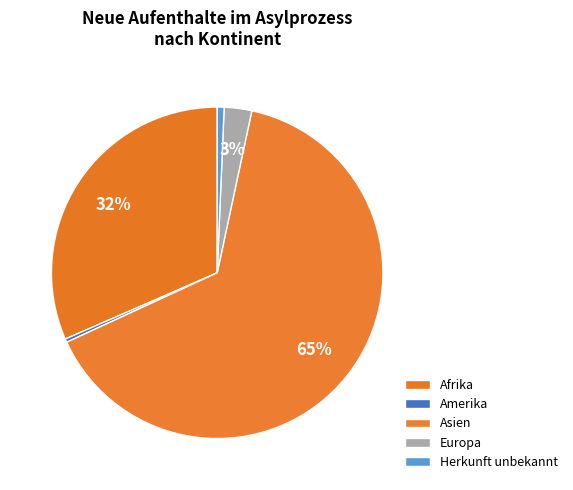

Rank the categories by value from highest to lowest.

Asien, Afrika, Europa, Herkunft unbekannt, Amerika